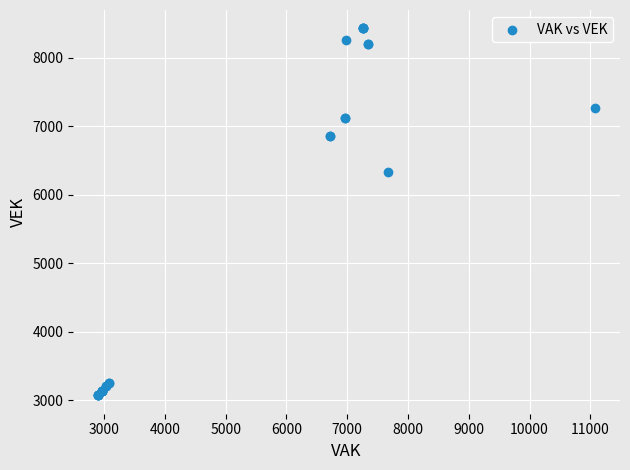

What Y value in the scatter plot is closest to 5749?

6331